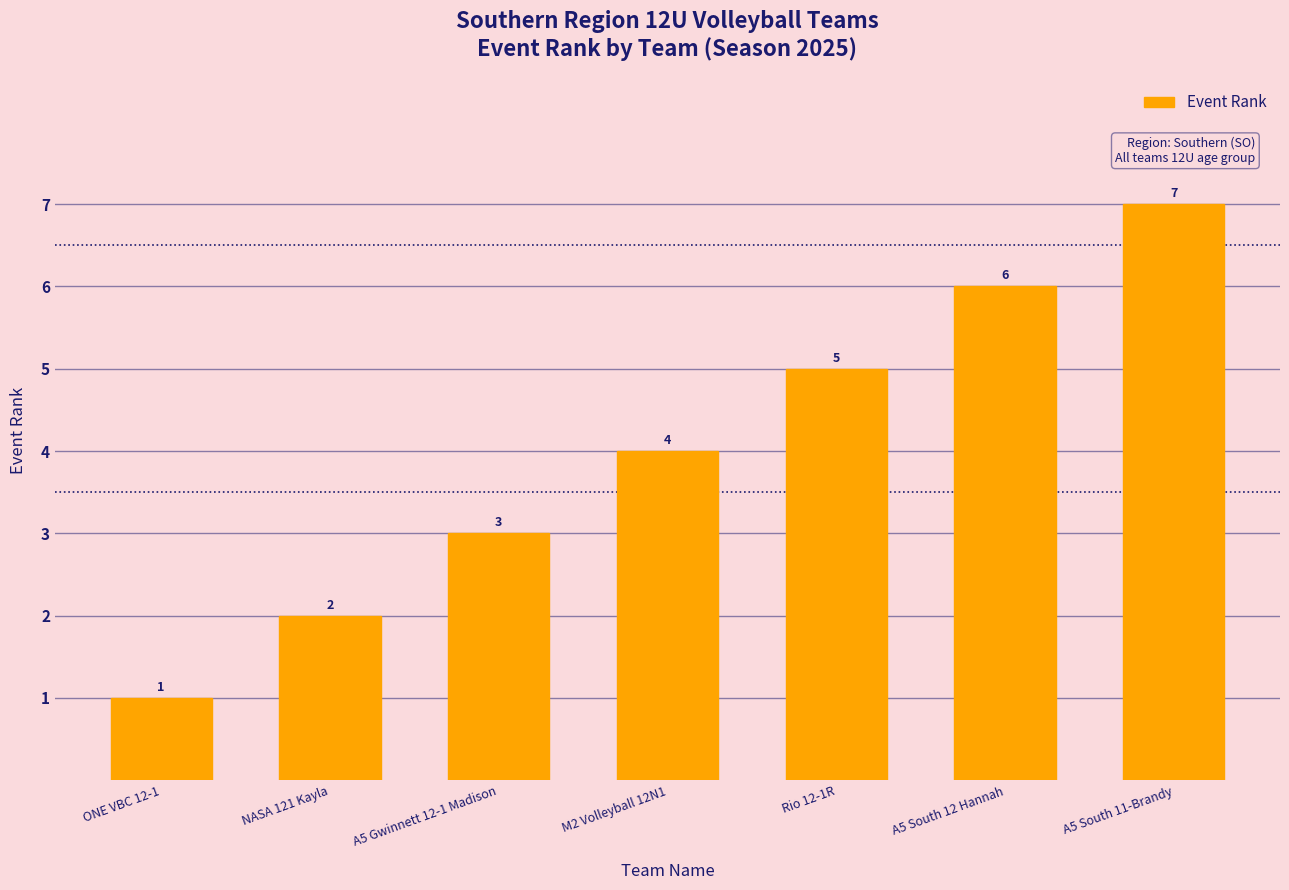

Rank the categories by value from highest to lowest.

A5 South 11-Brandy, A5 South 12 Hannah, Rio 12-1R, M2 Volleyball 12N1, A5 Gwinnett 12-1 Madison, NASA 121 Kayla, ONE VBC 12-1